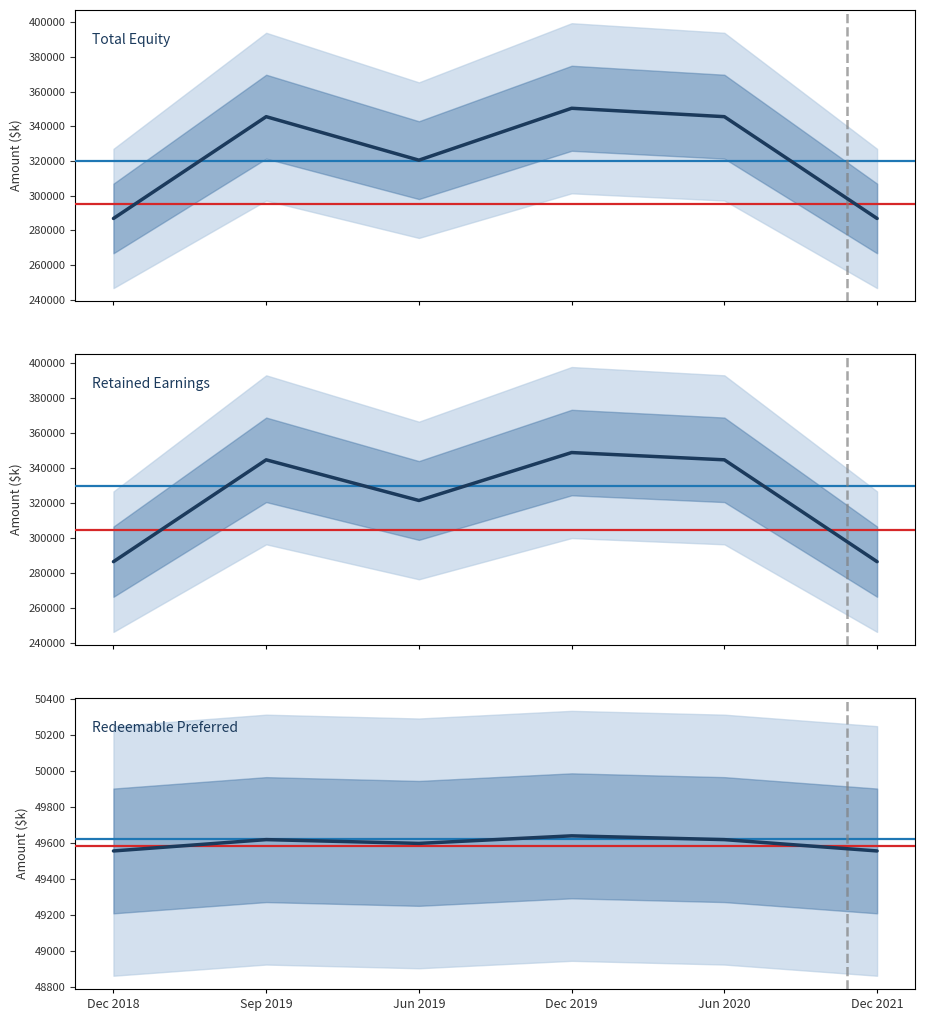

What is the label of the 3rd point from the left?

Jun 2019